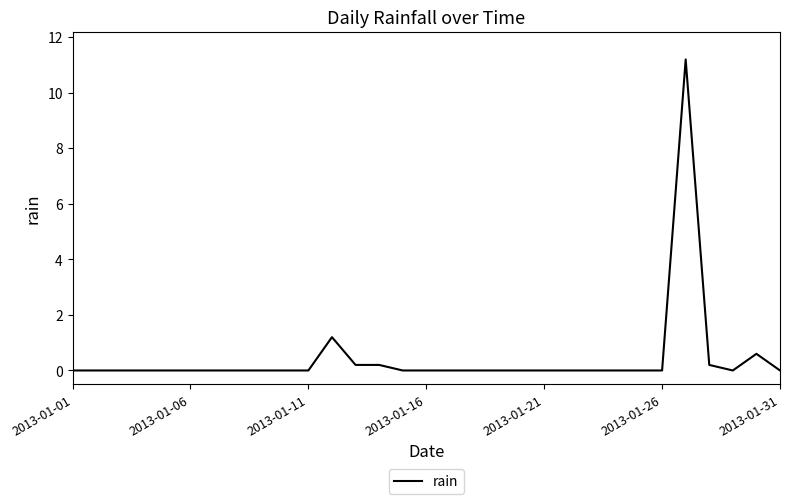

What is the difference between the maximum and second lowest values?

11.2